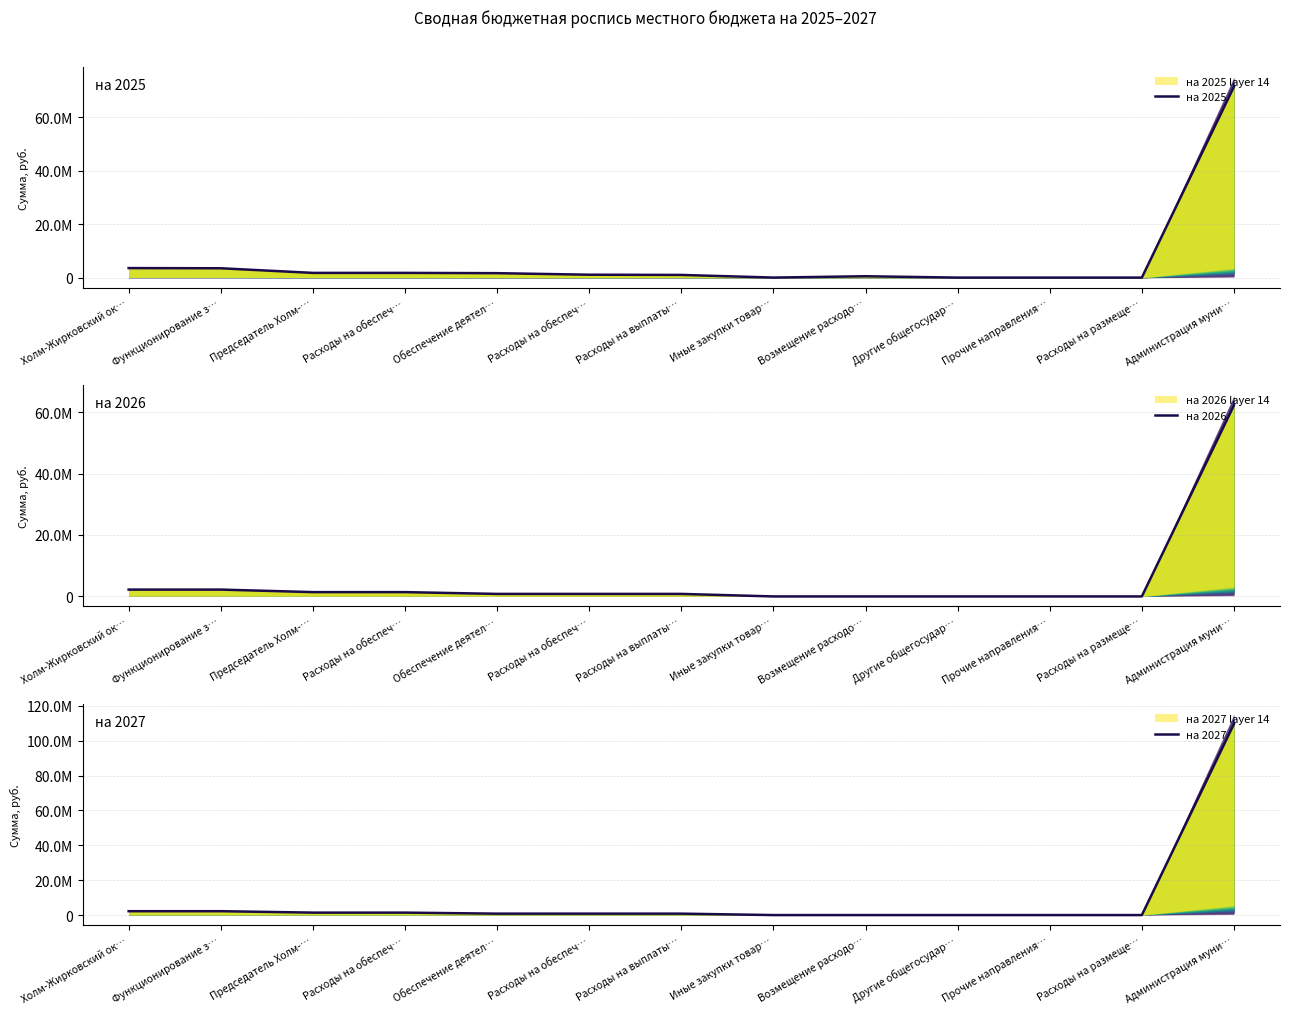

How many lines are shown in the chart?

3